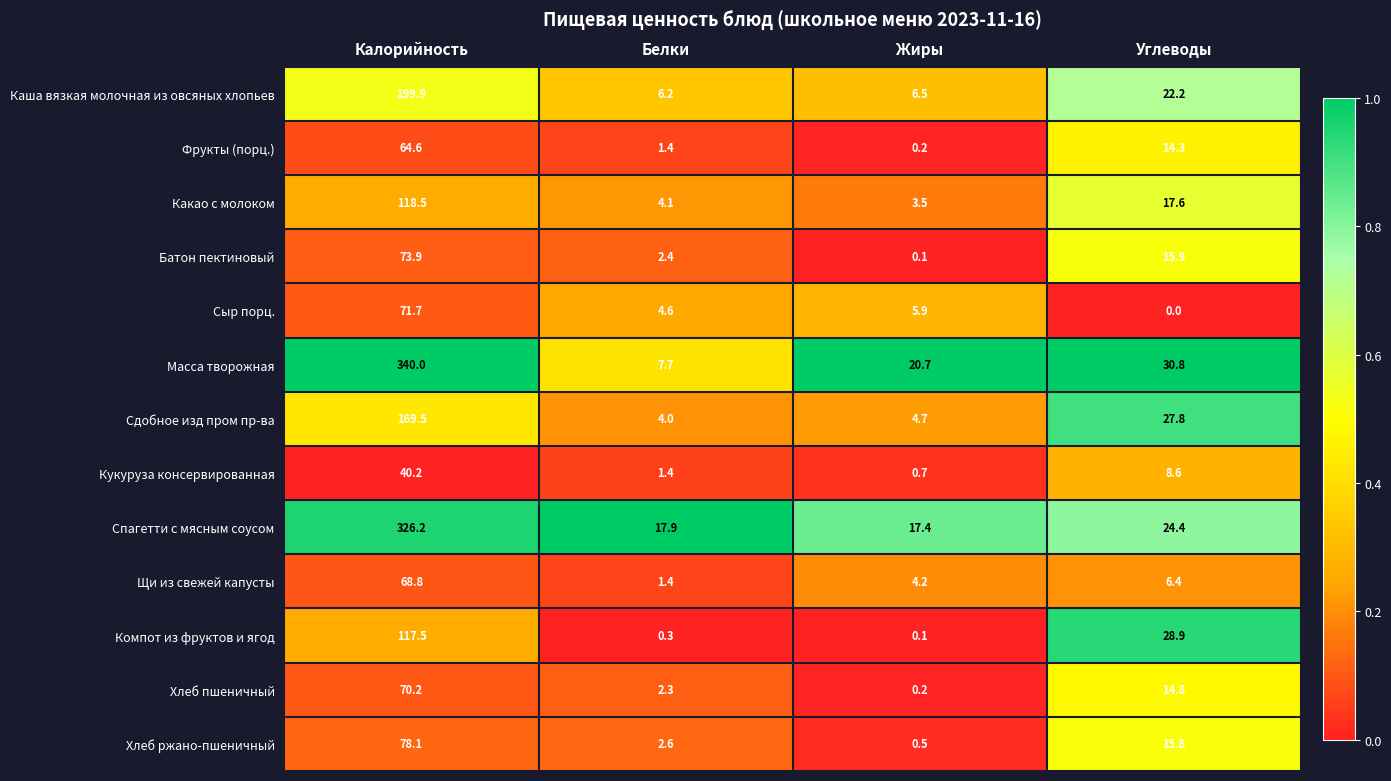

How many distinct data groups are displayed?

13